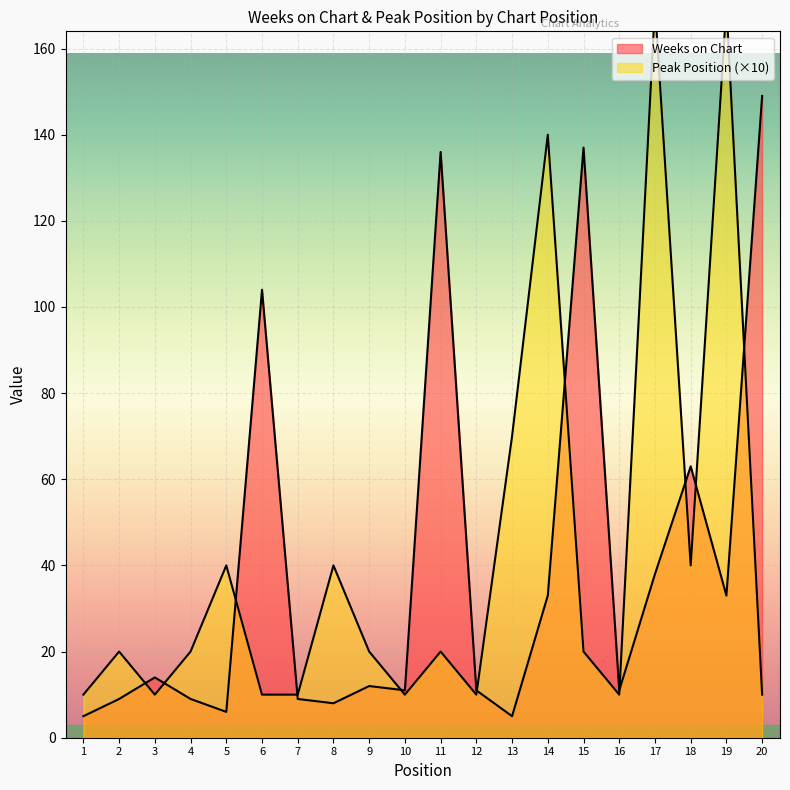

At which label does Peak Position first exceed 20?

5